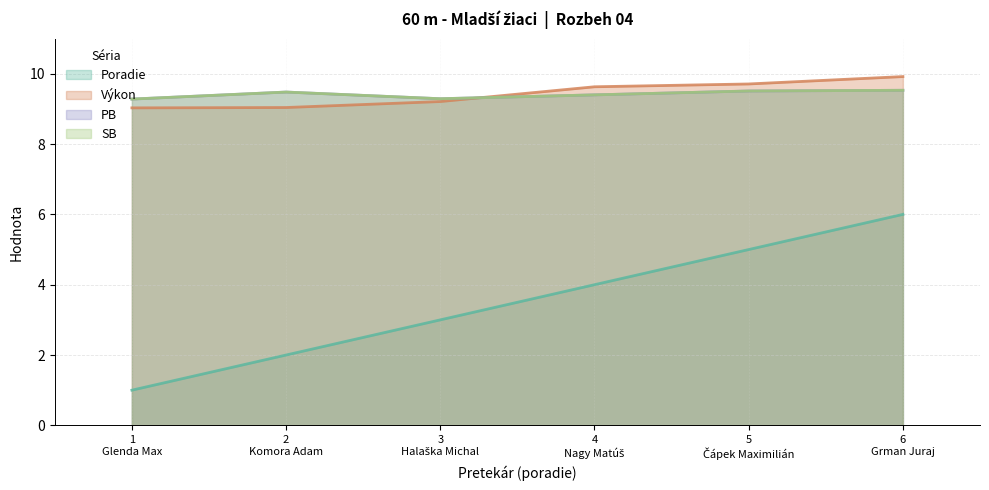

How many lines are shown in the chart?

4